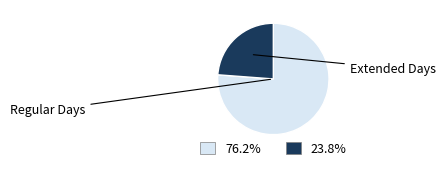

Is there any slice that represents more than half of the pie?

Yes